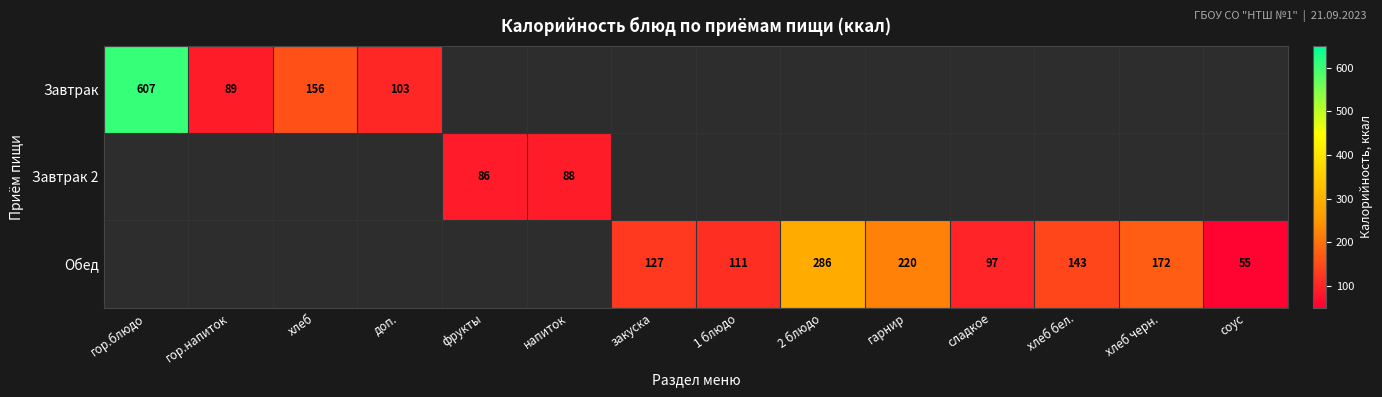

What is the maximum value shown in the chart?

607.0